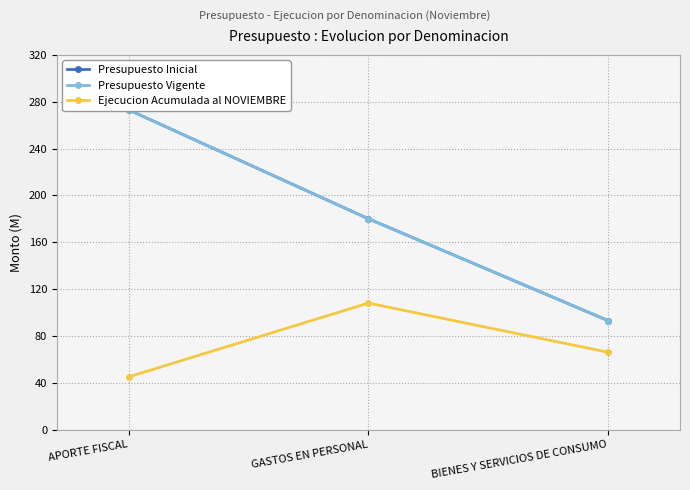

Reading right to left, list all the values displayed in this chart.

Presupuesto Inicial: 93	180	273
Presupuesto Vigente: 93	180	273
Ejecucion Acumulada al NOVIEMBRE: 66	108	45